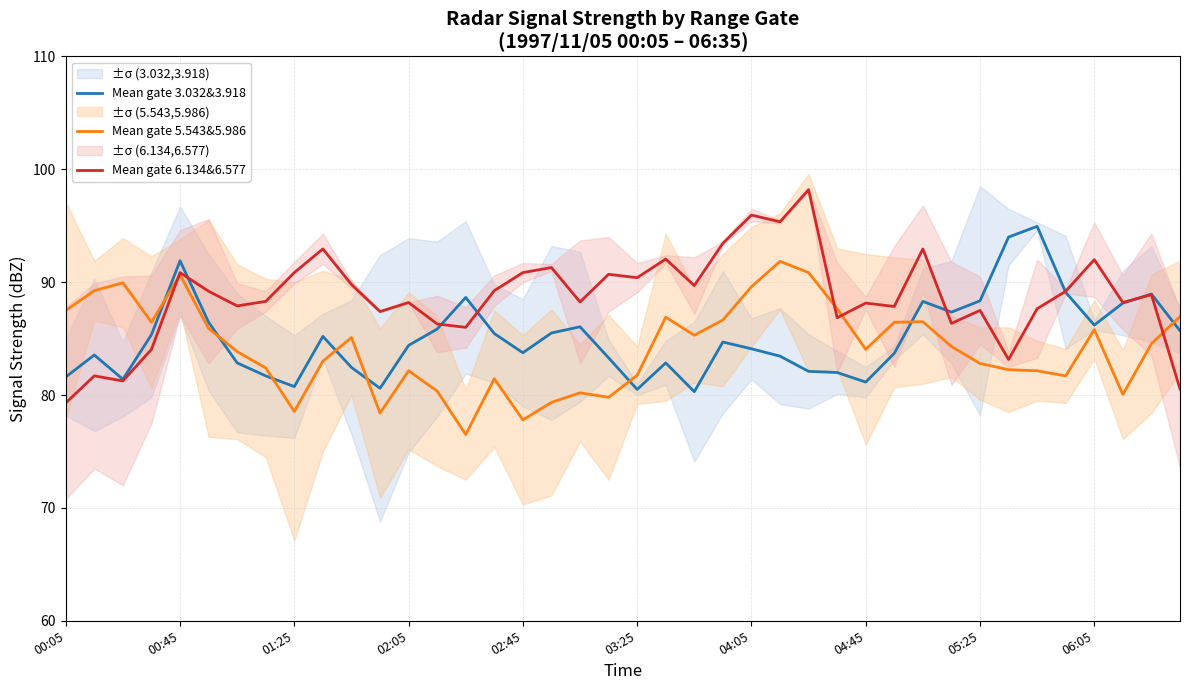

Does the chart display data point markers on the line(s)?

No